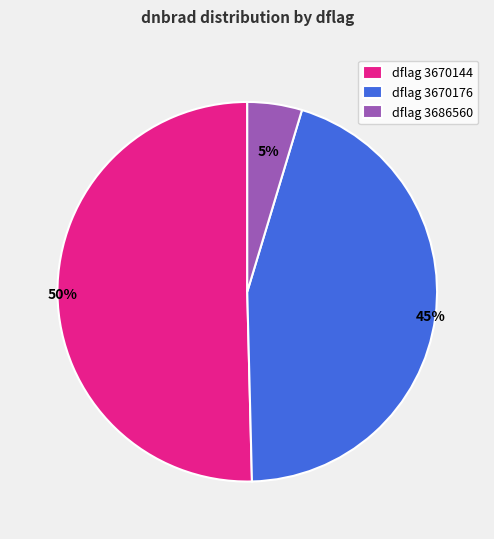

True or false: dflag 3686560 accounts for 5% of the total.

True